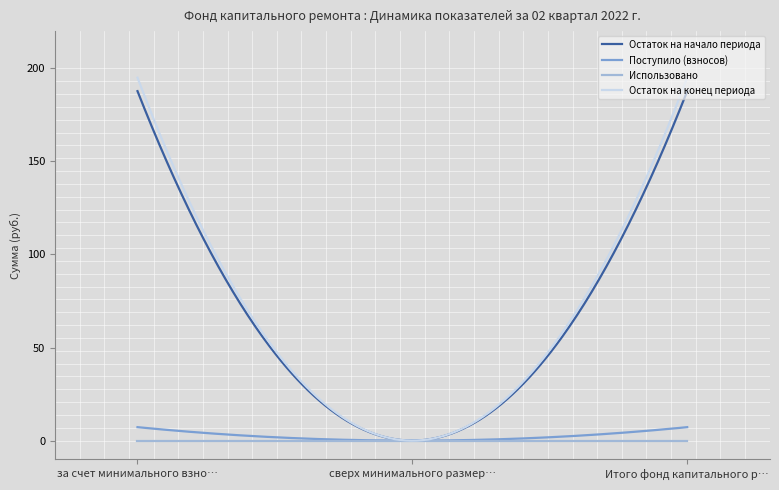

What is the sum of all Остаток на начало периода values?

18900.6